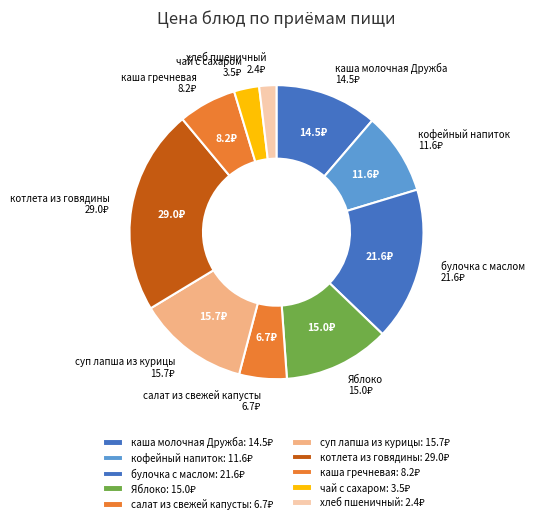

Is it true that булочка с маслом is 22% of the pie?

False